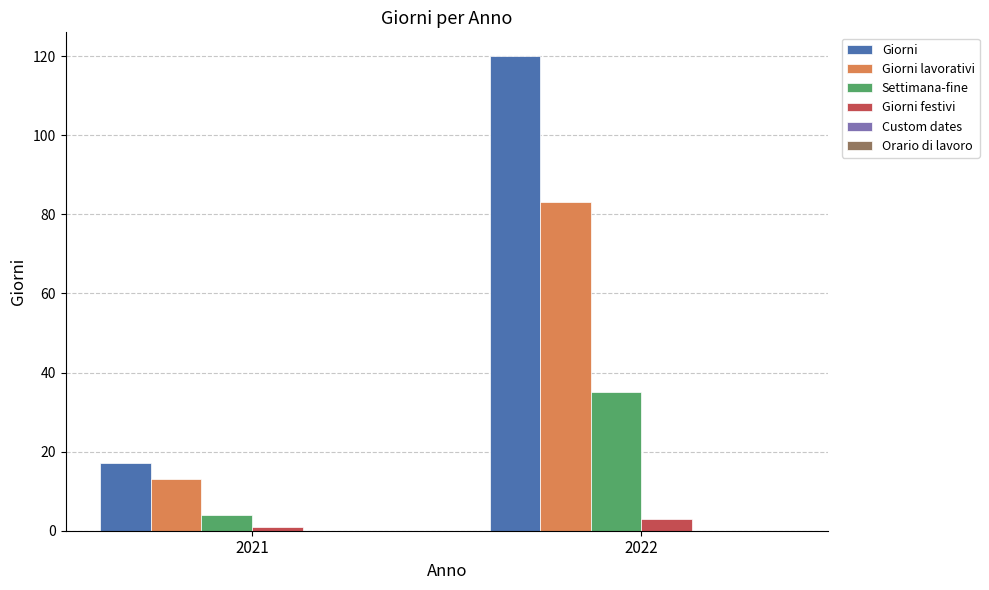

Is it true that Settimana-fine equals 7 at 2022?

False